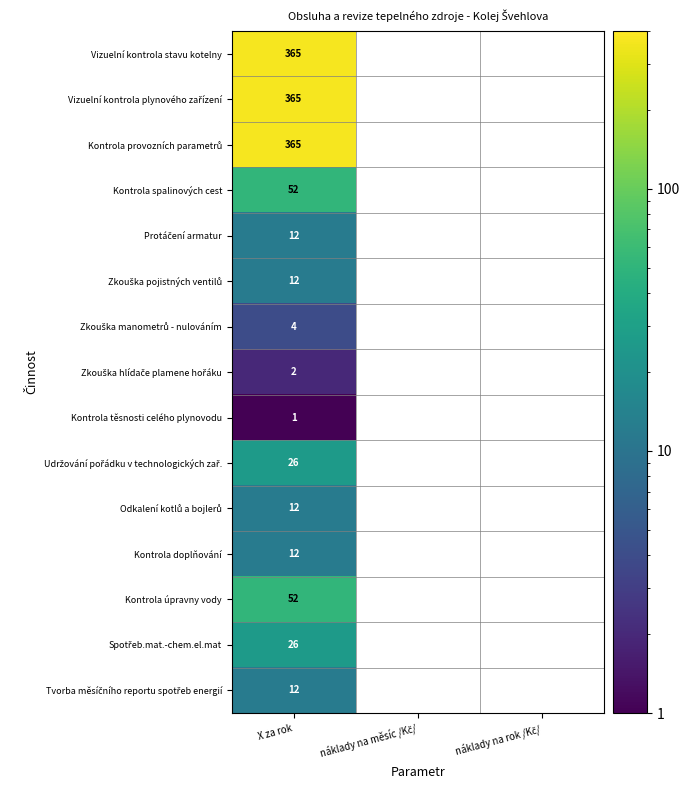

What is the total value across all series at X za rok?

1318